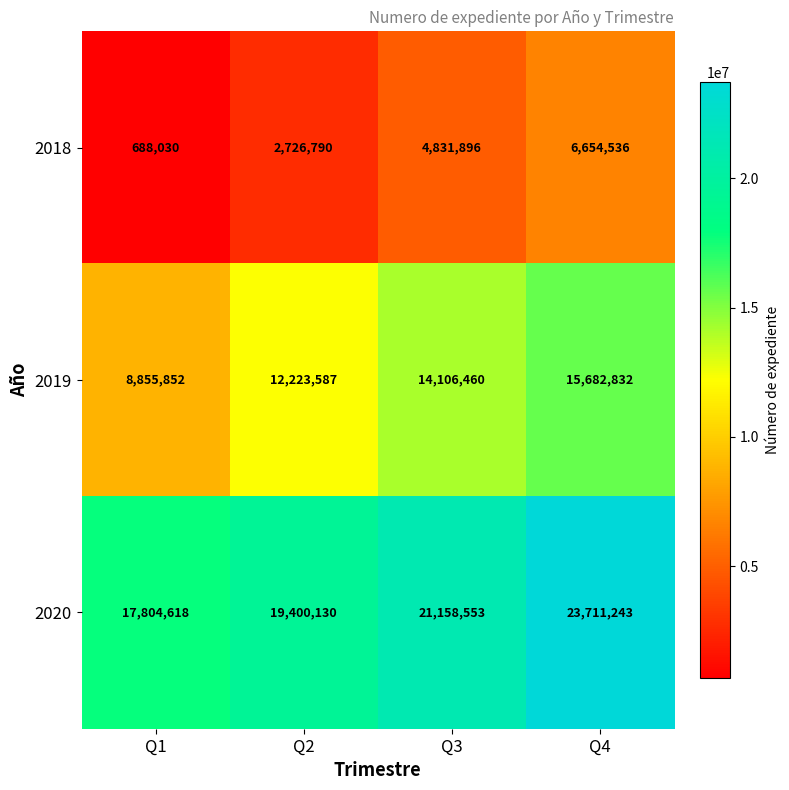

Between Q1 and Q4, which series saw the biggest shift?

2019